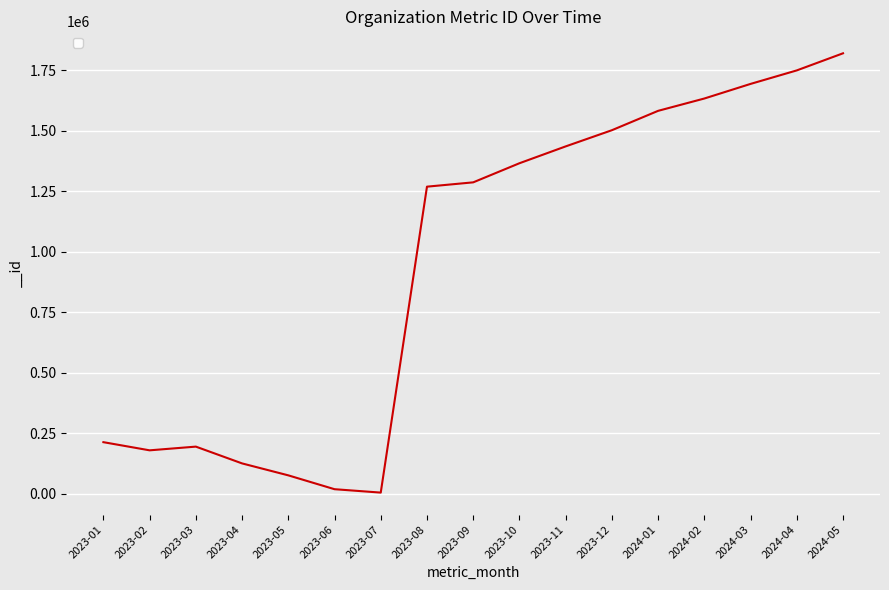

What is the difference between the maximum and minimum values?

1815317